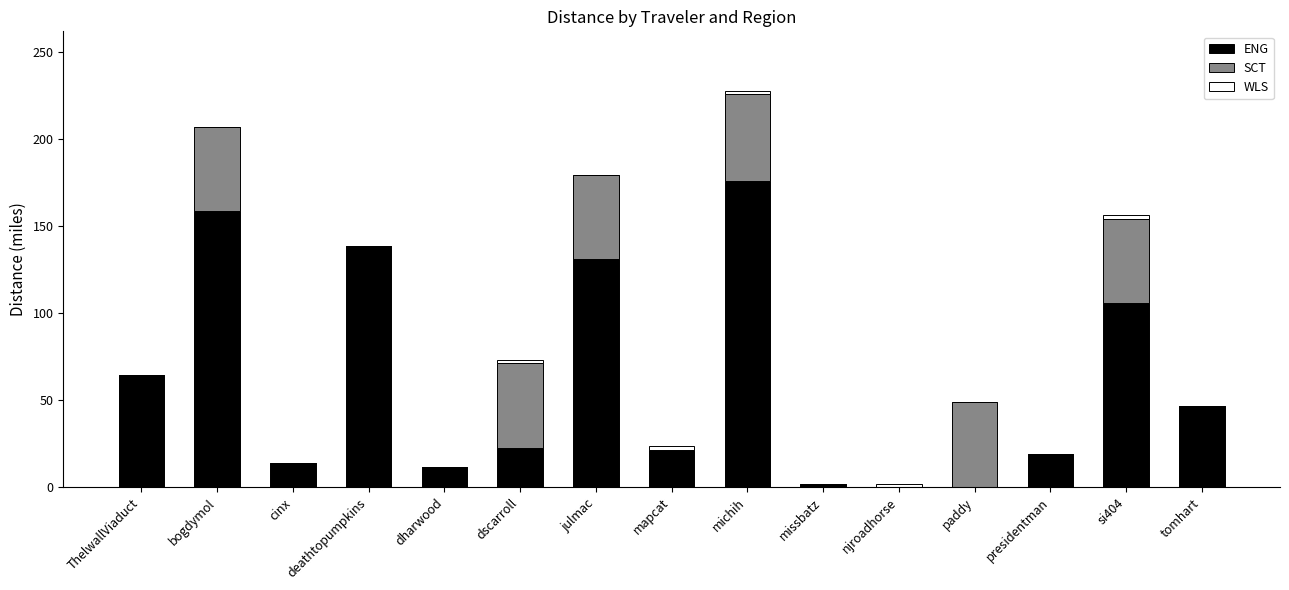

Which category has the highest value in the ENG series?

michih